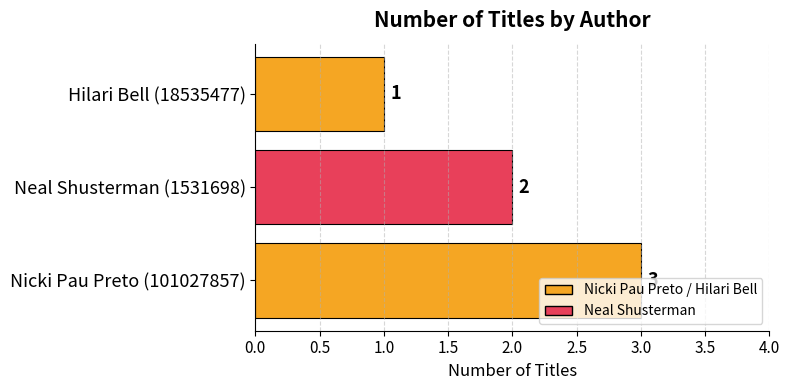

At which label is the value closest to 2?

Neal Shusterman (1531698)